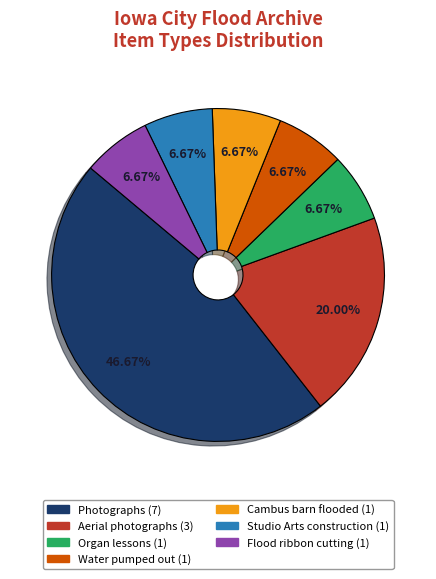

How many slices are in this pie chart?

7